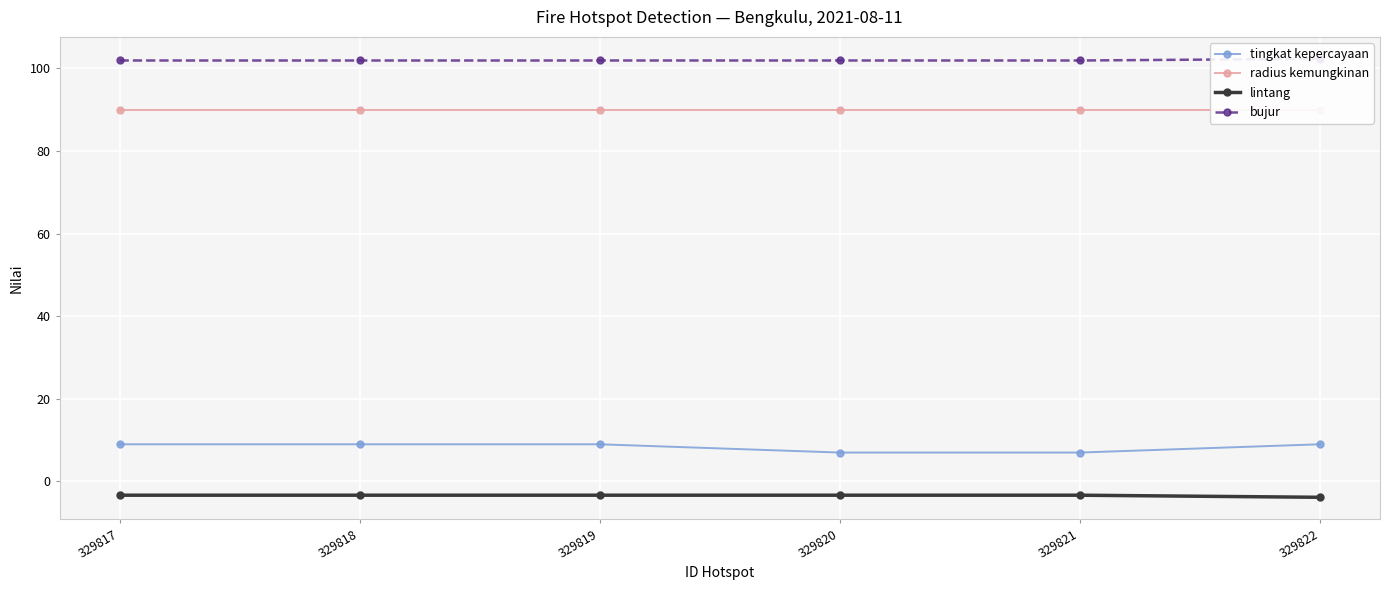

List the series in order of their peak value, lowest first.

lintang, tingkat kepercayaan, radius kemungkinan, bujur